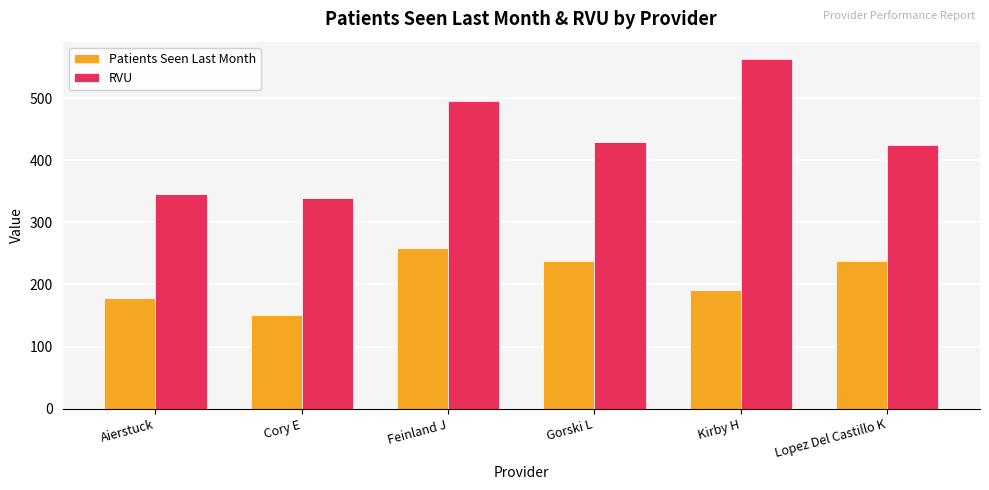

Between Feinland J and Lopez Del Castillo K, which series saw the biggest shift?

RVU